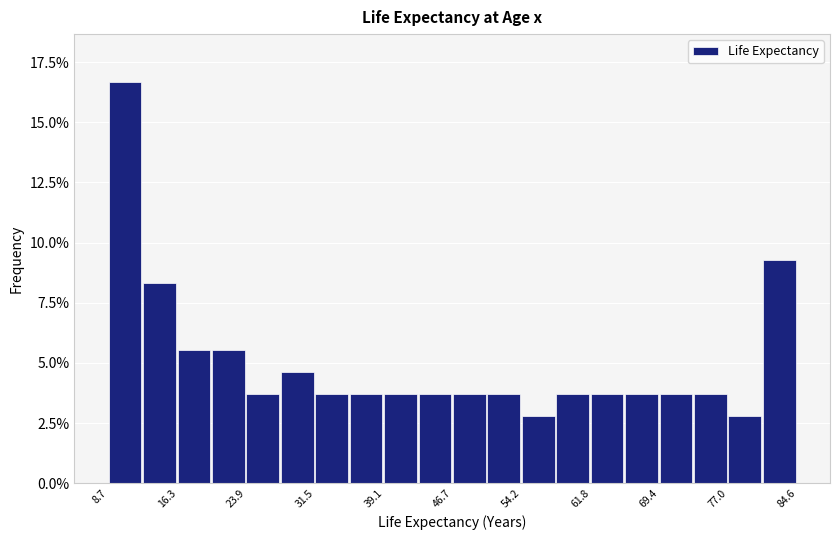

Around what value on the x-axis is the tallest bar? Give the approximate position of its centre, as read against the axis.

11